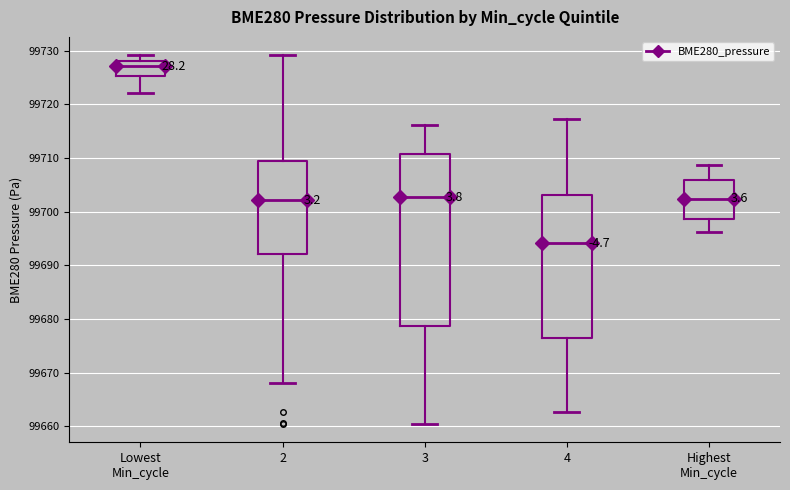

Reading left to right, read every box against the y-axis: the position of its median line, the range the box covers, and the ends of its whiskers. The values are not printed on the chart, so give them approximately, as read against the axis.

Lowest Min_cycle: median 99727, box 99725 to 99728, whiskers 99722 to 99729
2: median 99702, box 99692 to 99709, whiskers 99668 to 99729
3: median 99703, box 99679 to 99711, whiskers 99660 to 99716
4: median 99694, box 99677 to 99703, whiskers 99663 to 99717
Highest Min_cycle: median 99702, box 99699 to 99706, whiskers 99696 to 99709